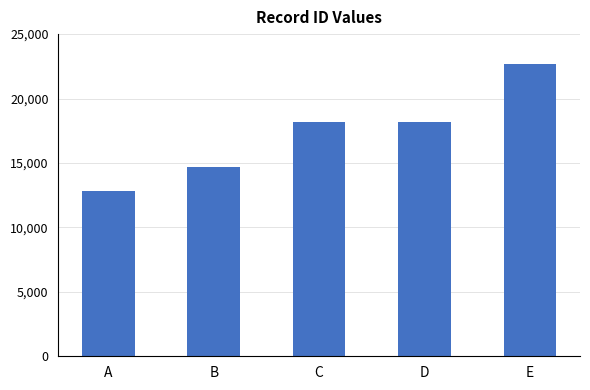

What is the greatest value displayed?

22700